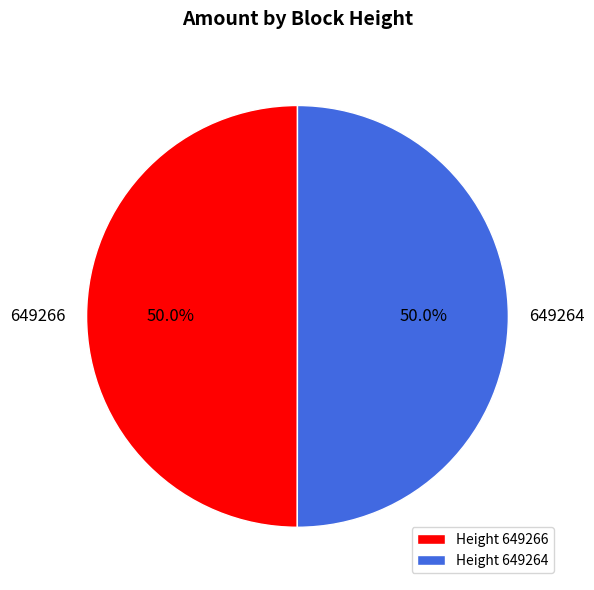

What is the ratio of the value at 649266 to the value at 649264?

1.0